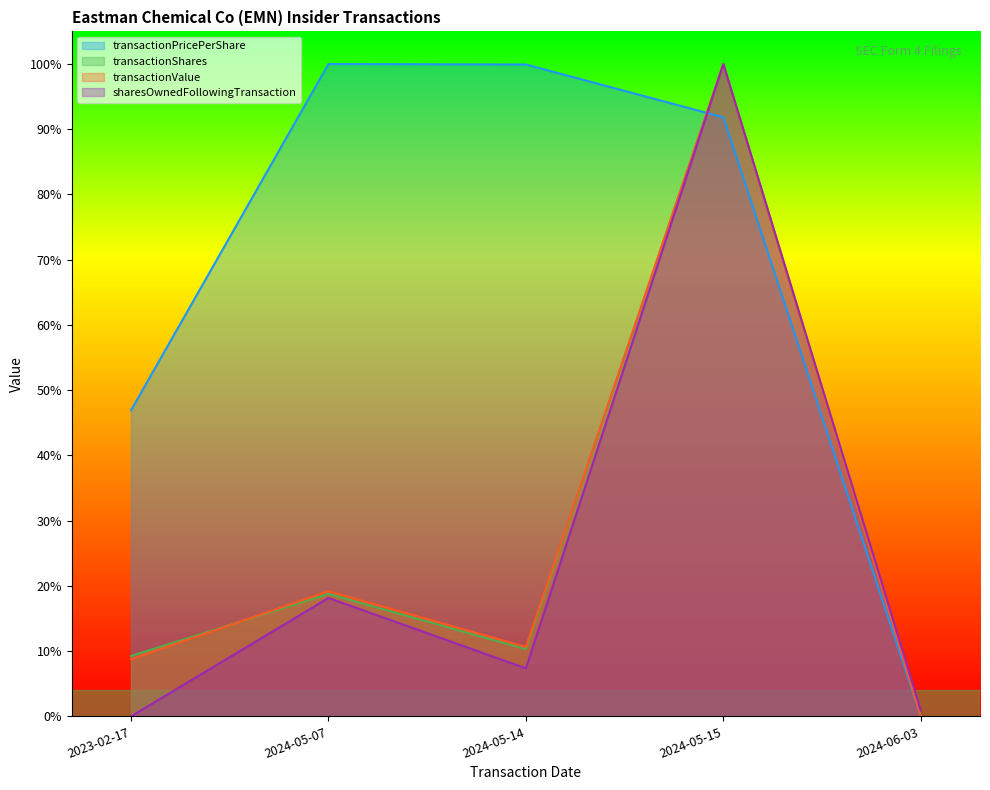

At how many categories does at least one series exceed 0?

5